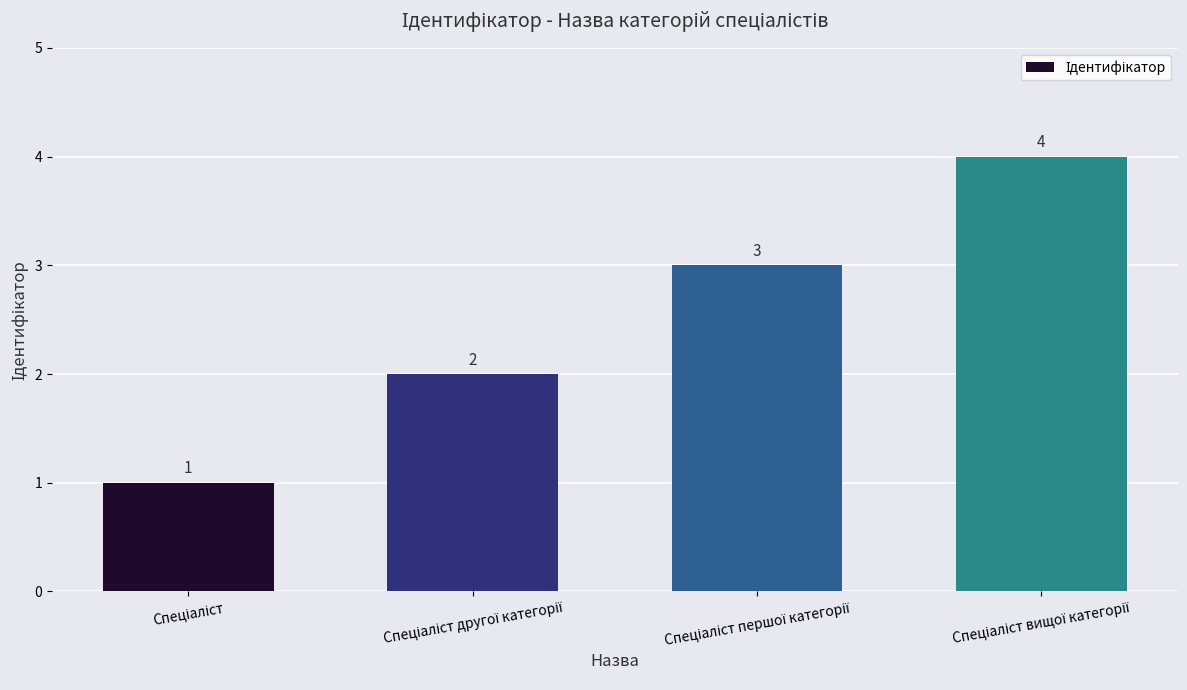

Are the bars horizontal?

No